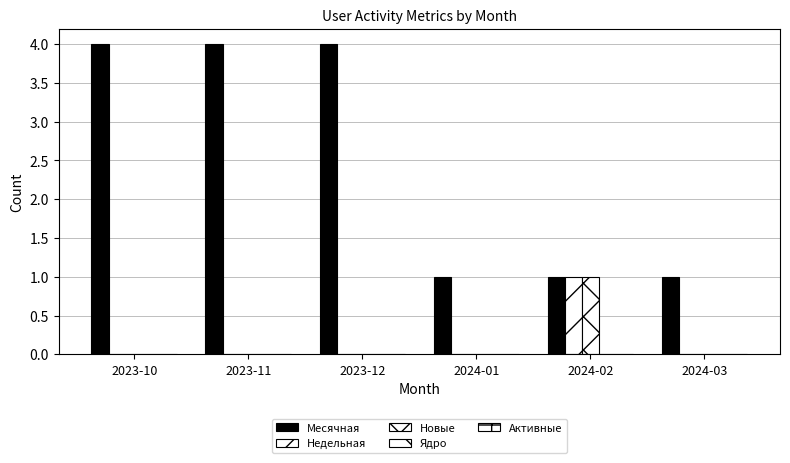

How many groups of bars are there?

6